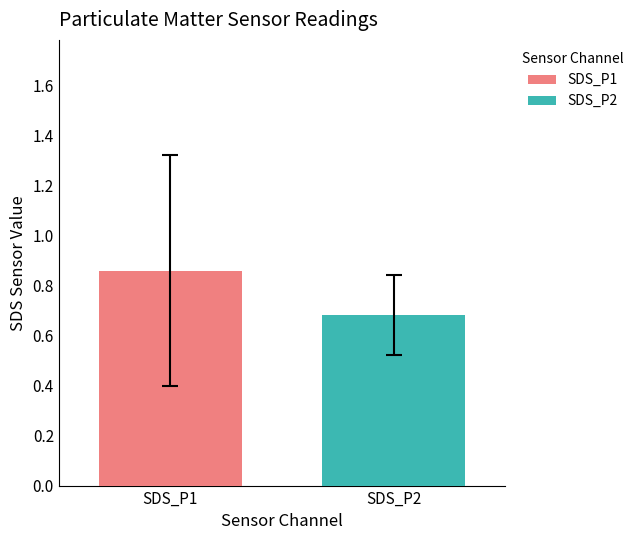

Rank the series by their maximum value, from highest to lowest.

SDS_P1, SDS_P2